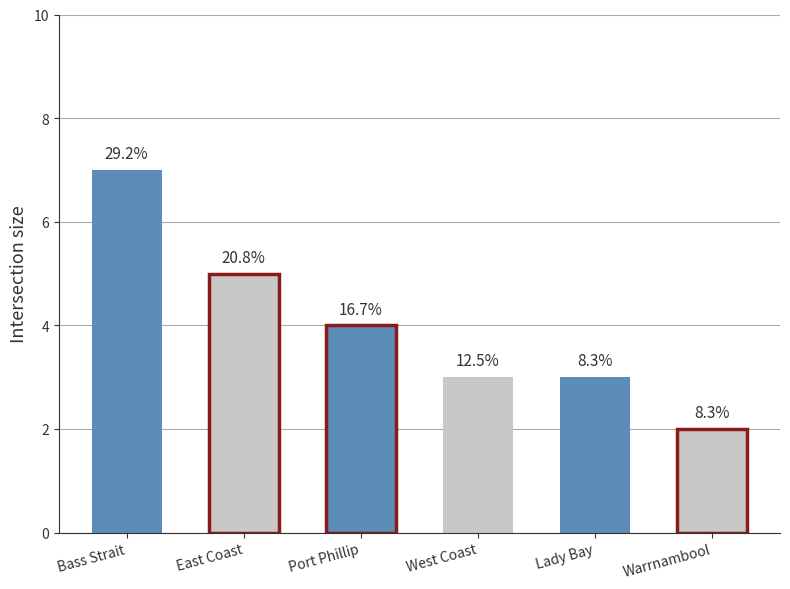

Rank the categories by value from highest to lowest.

Bass Strait, East Coast, Port Phillip, West Coast, Lady Bay, Warrnambool